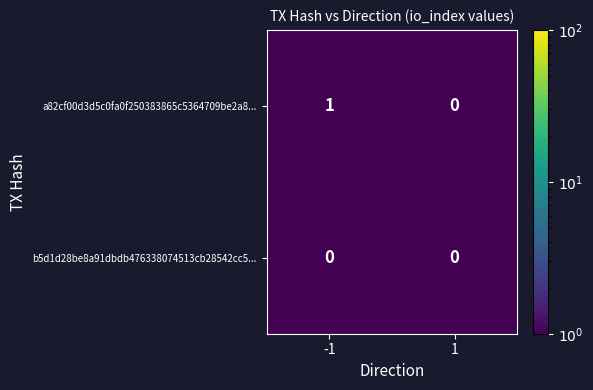

Which series changed the most between -1 and 1?

a82cf00d3d5c0fa0f250383865c5364709be2a8...